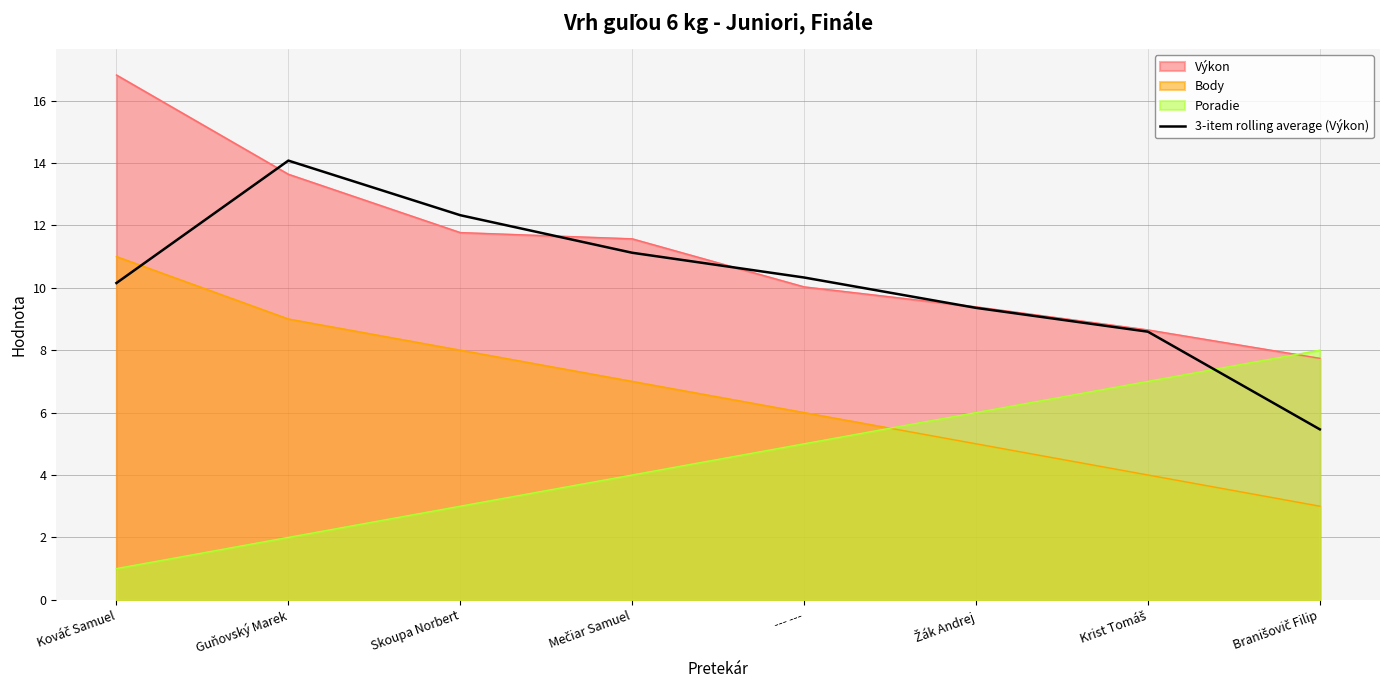

Rank the series by their maximum value, from highest to lowest.

Výkon, 3-item rolling average (Výkon), Body, Poradie